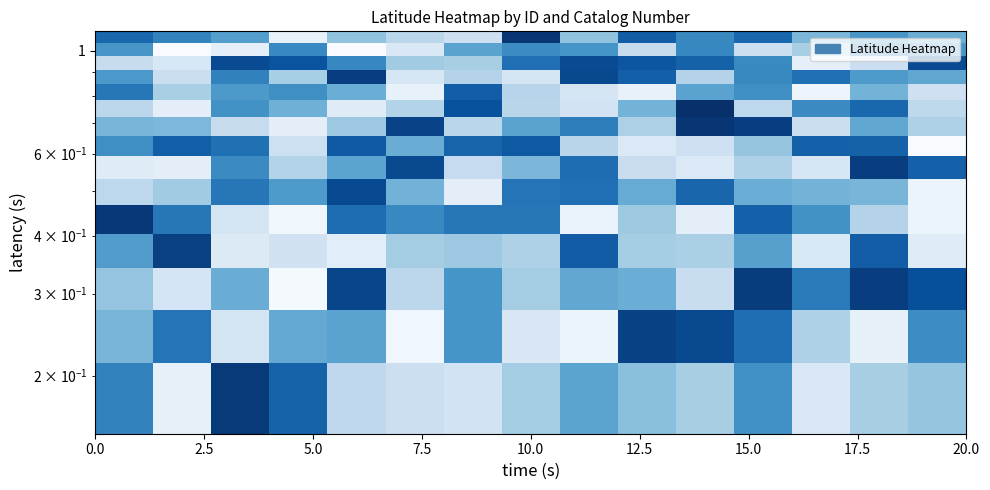

What is the maximum value shown in the chart?

40.7